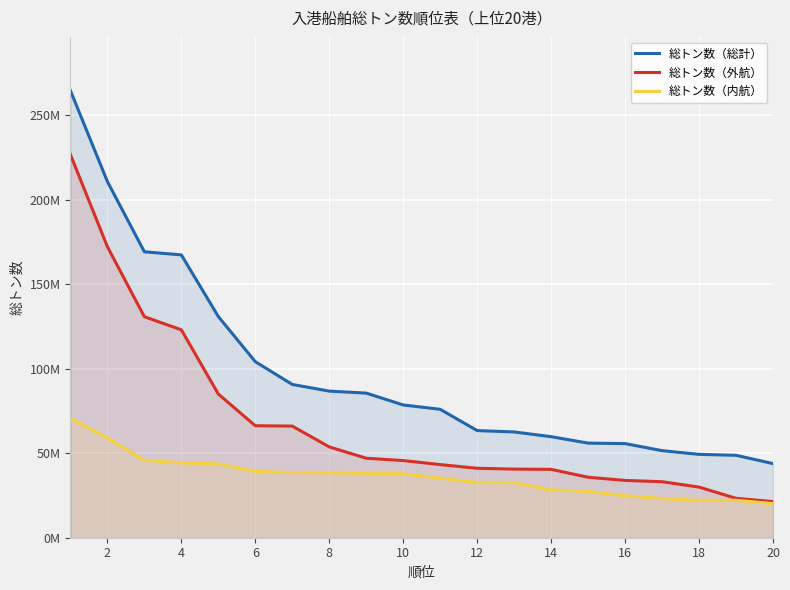

True or false: 総トン数（外航） has more than 0 interior local peaks.

False